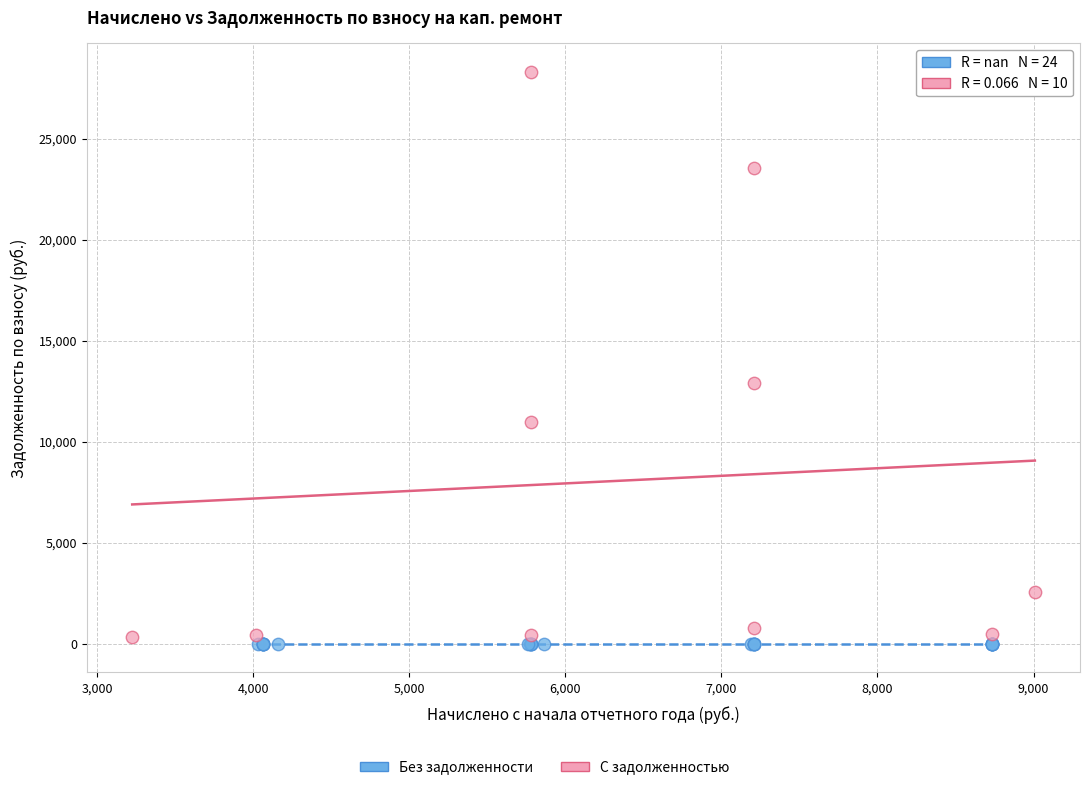

Which series contains the highest Y value?

С задолженностью